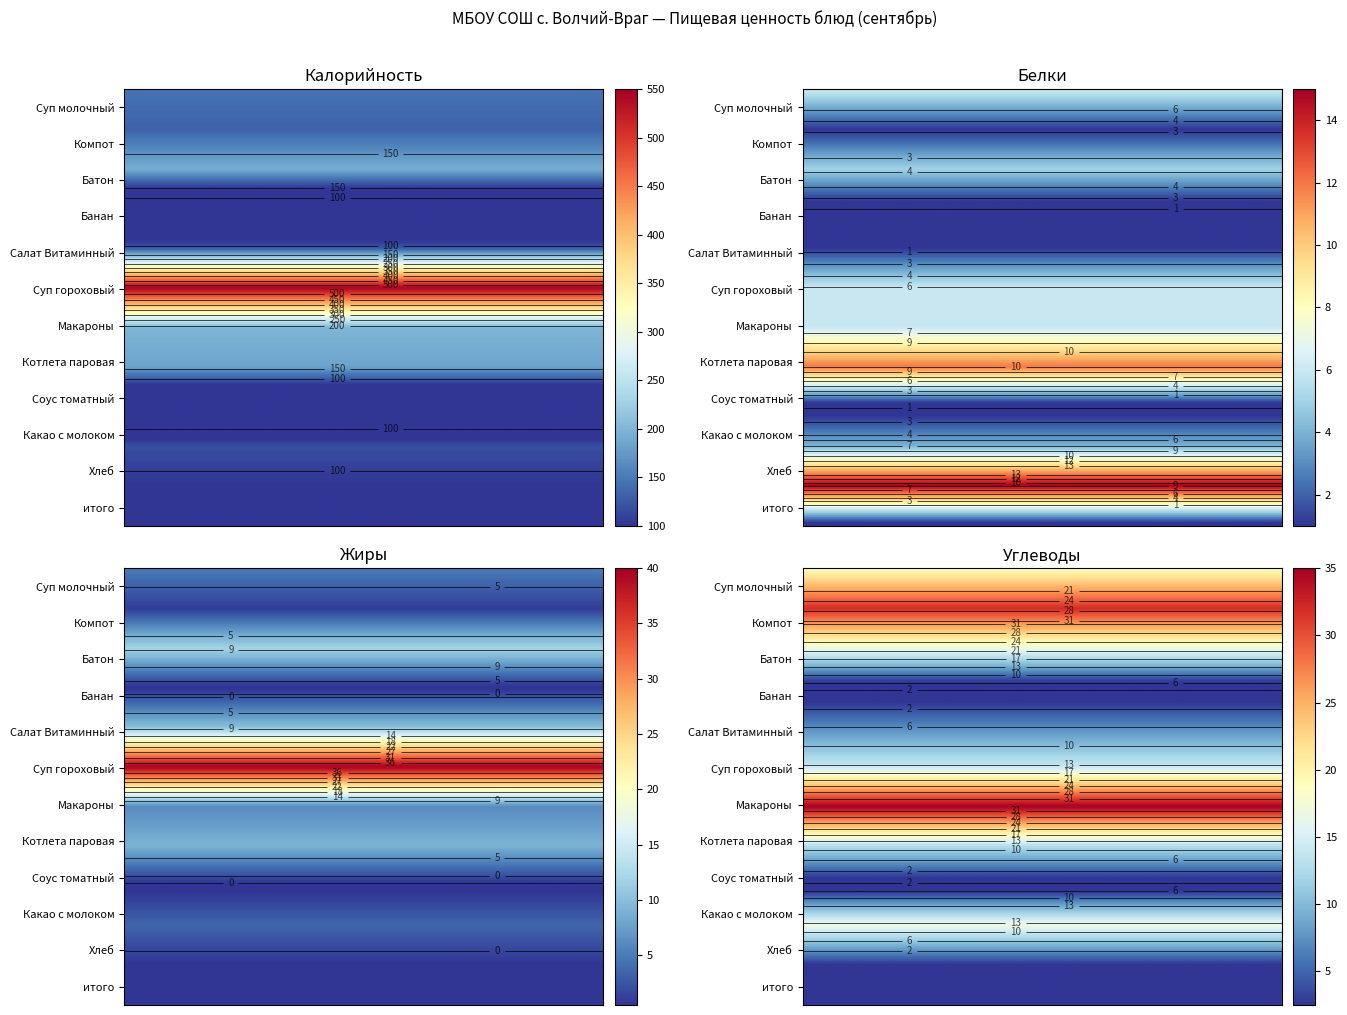

List the labels in order of Белки value, smallest first.

Банан, Соус томатный, итого, Компот, Салат Витаминный, Какао с молоком, Батон, Суп молочный, Суп гороховый, Макароны, Котлета паровая, Хлеб